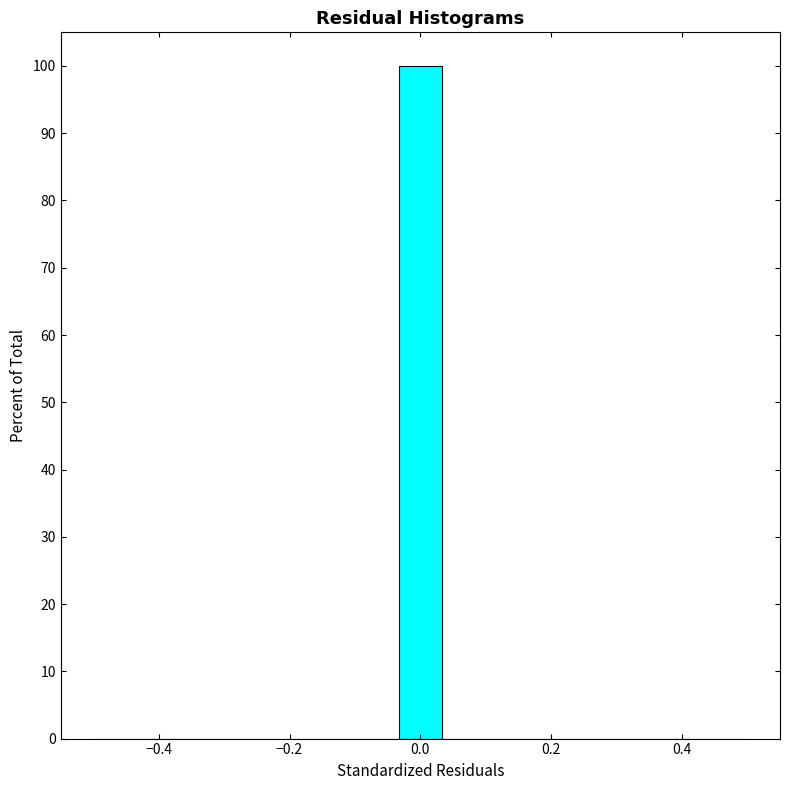

Read against the x-axis, roughly where is the centre of the tallest bar?

0.00